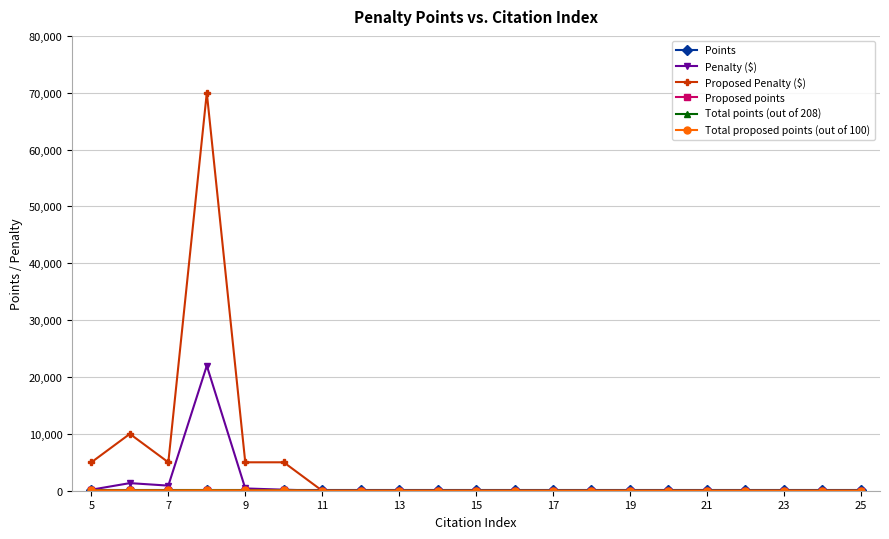

Which category has the lowest value in the Points series?

5